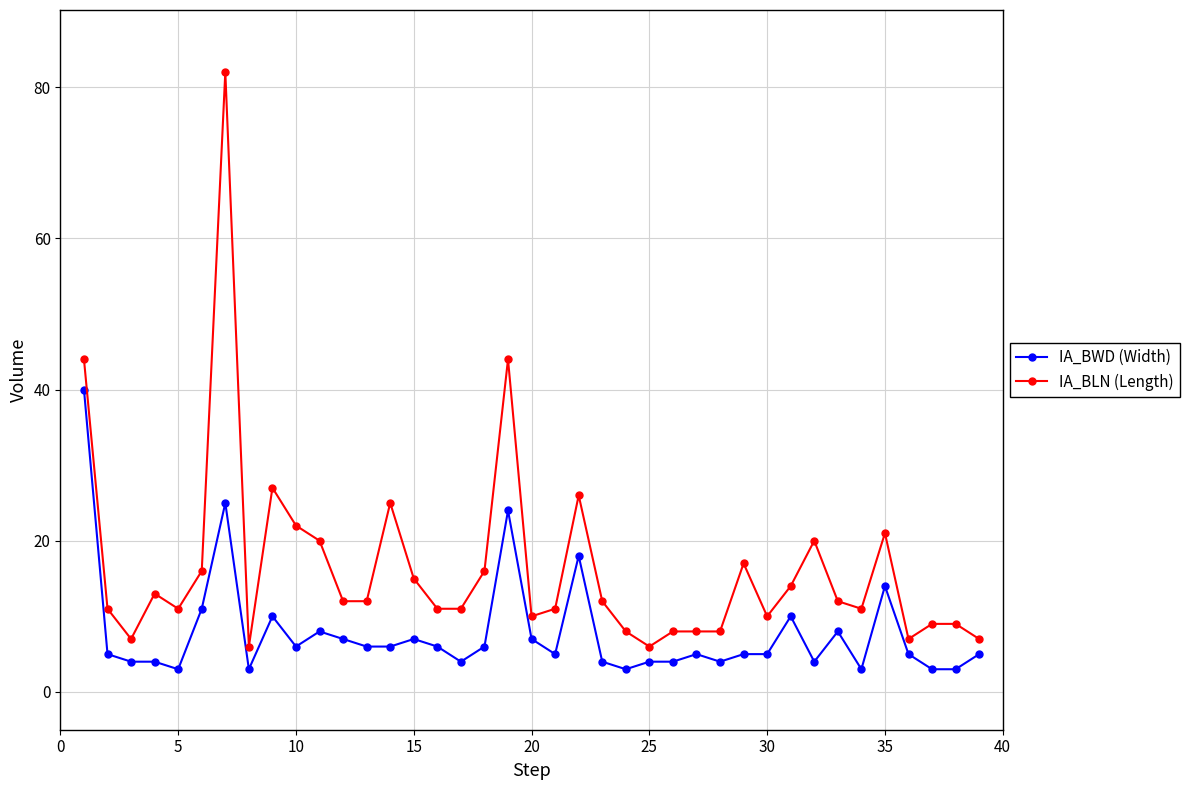

Which series has the largest range (max minus min)?

IA_BLN (Length)